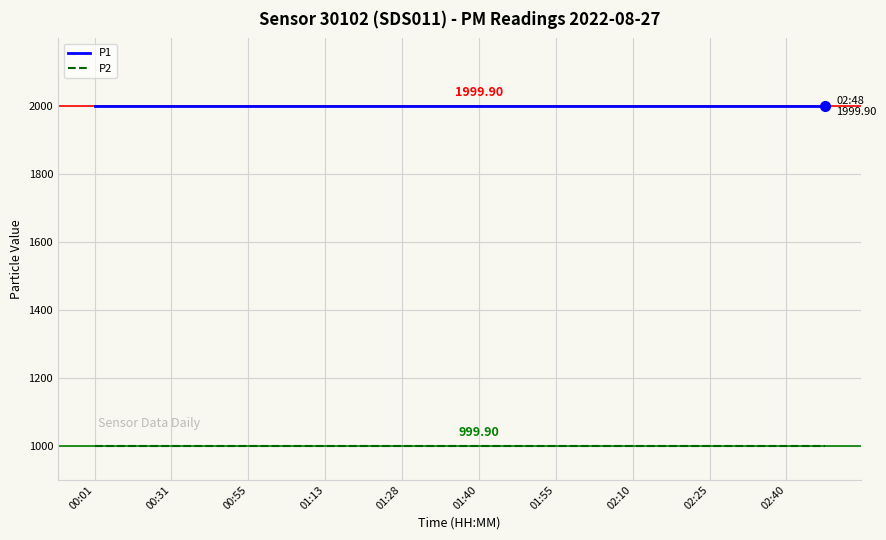

True or false: P2 and P1 intersect in this chart.

False